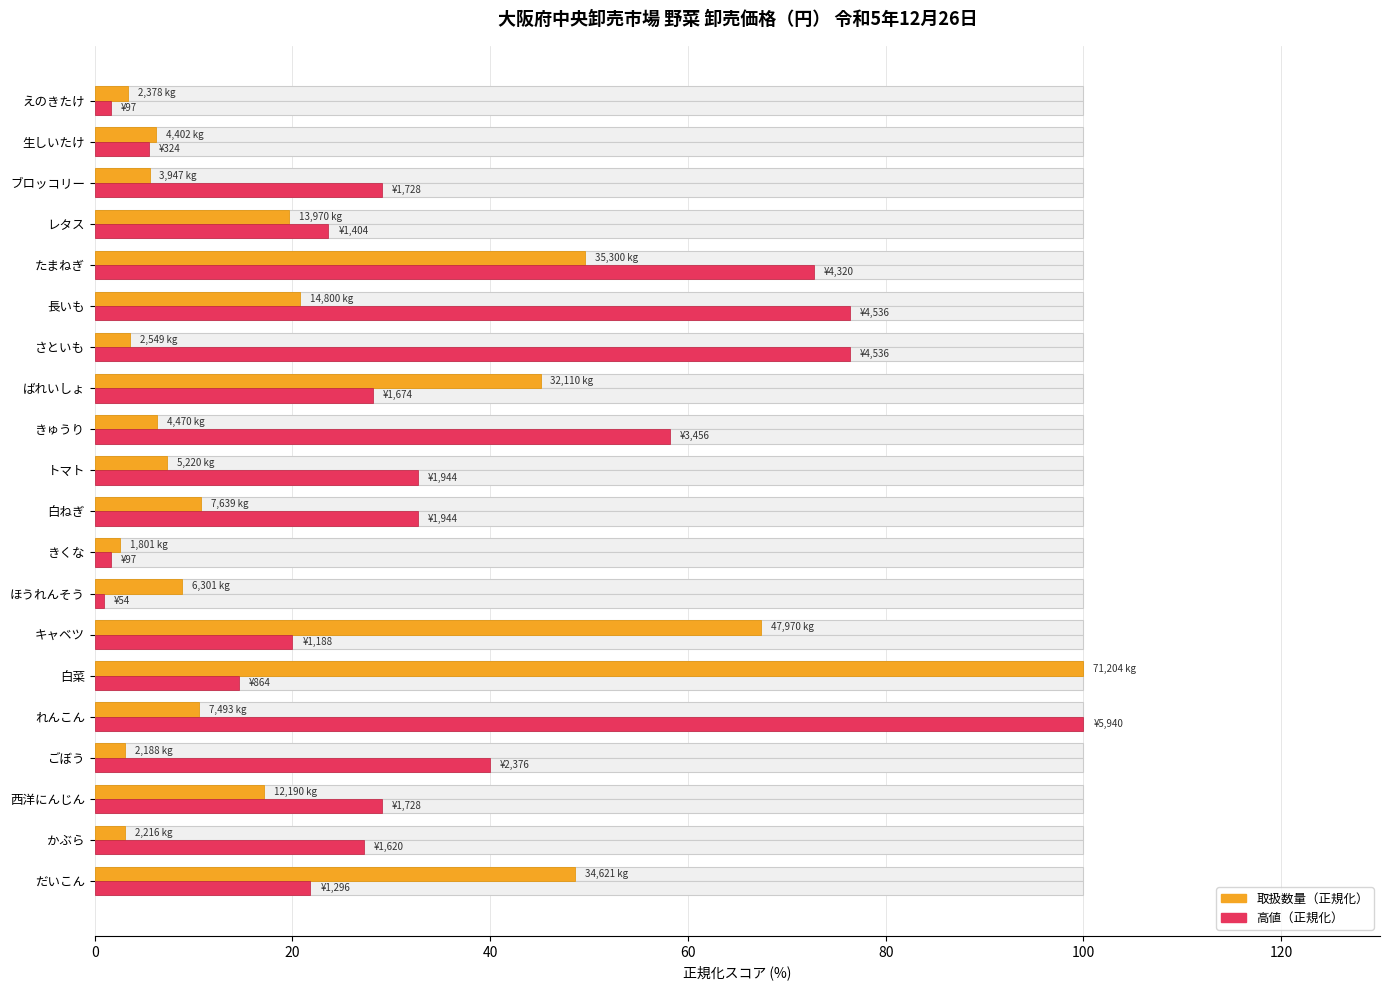

At how many categories does at least one series exceed 47?

8